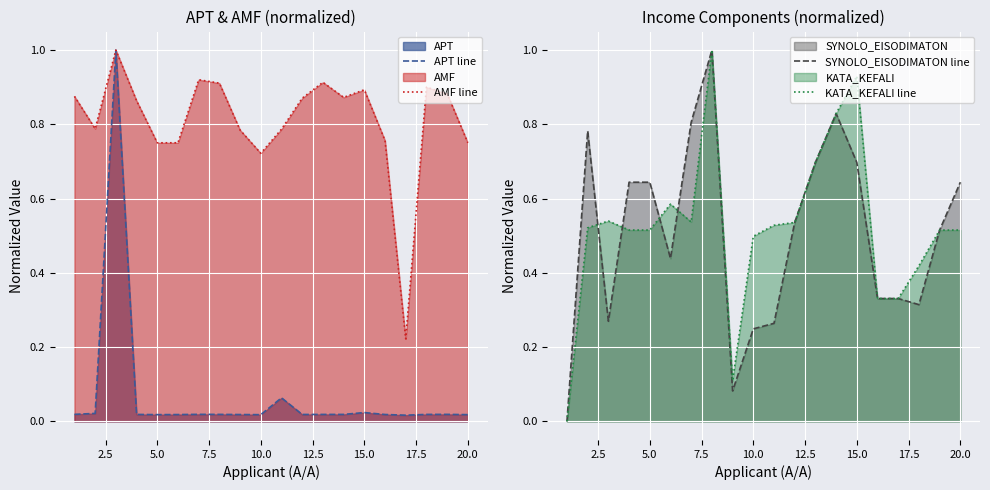

What are all the series names shown in the legend?

APT line, AMF line, SYNOLO_EISODIMATON line, KATA_KEFALI line